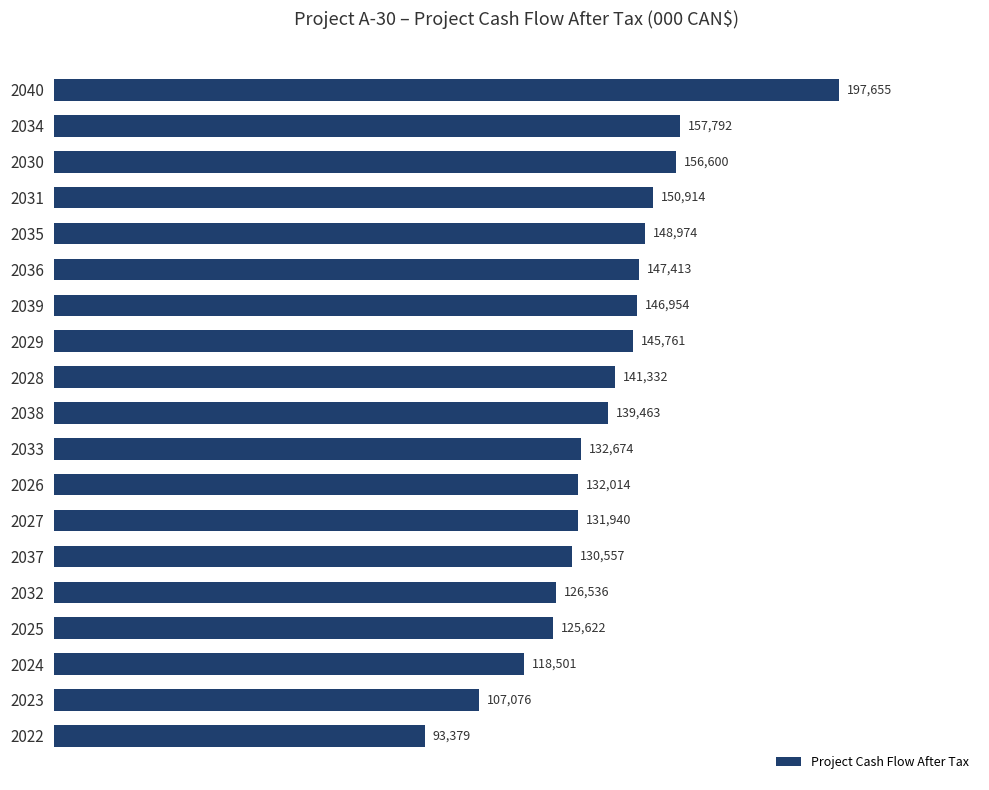

What value does the data have at 2033?

132674.2